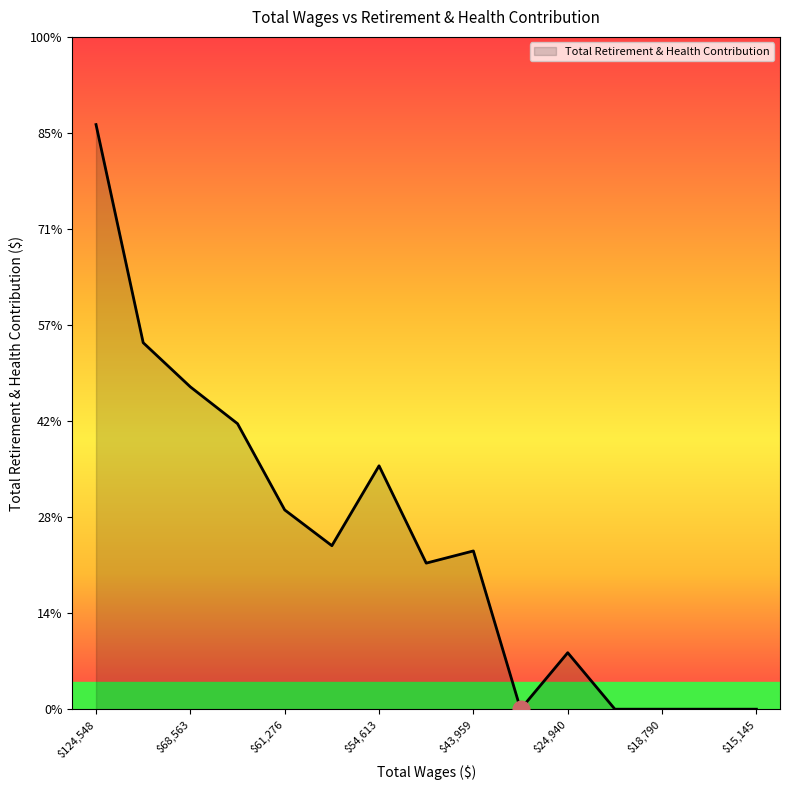

Is this an area chart (filled region under the line)?

Yes